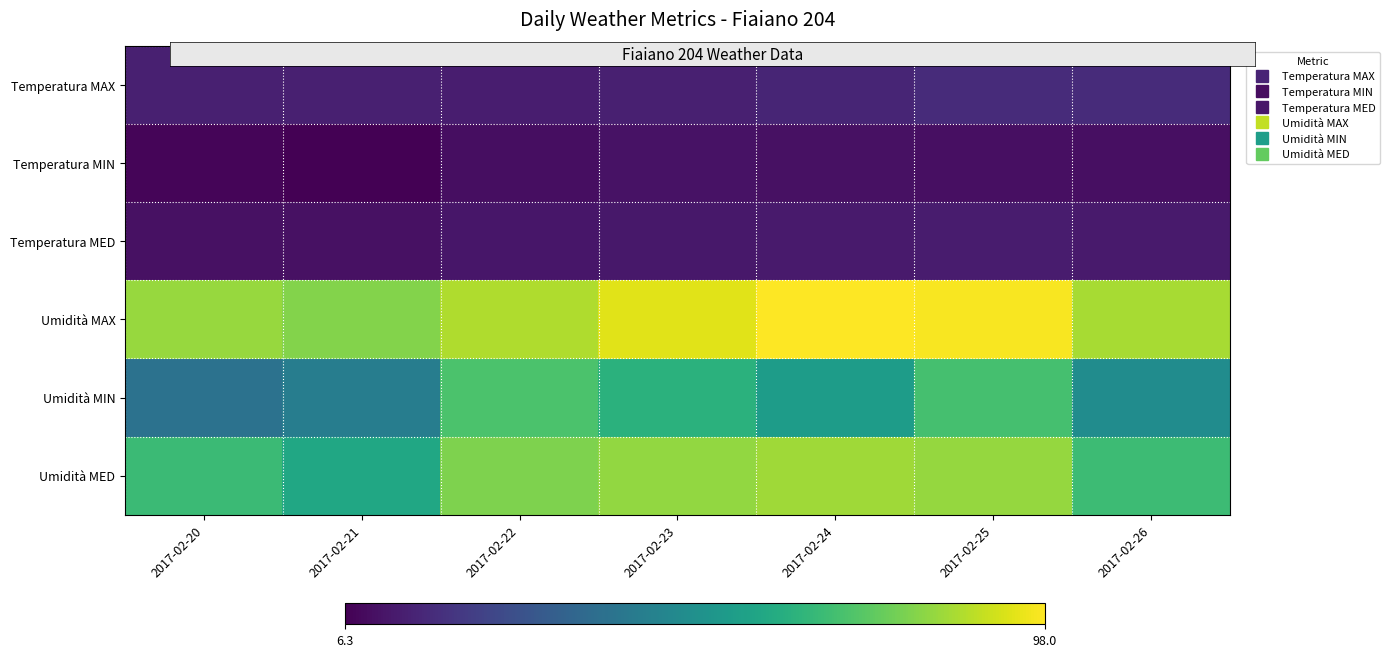

Which series has the largest range (max minus min)?

Umidità MIN